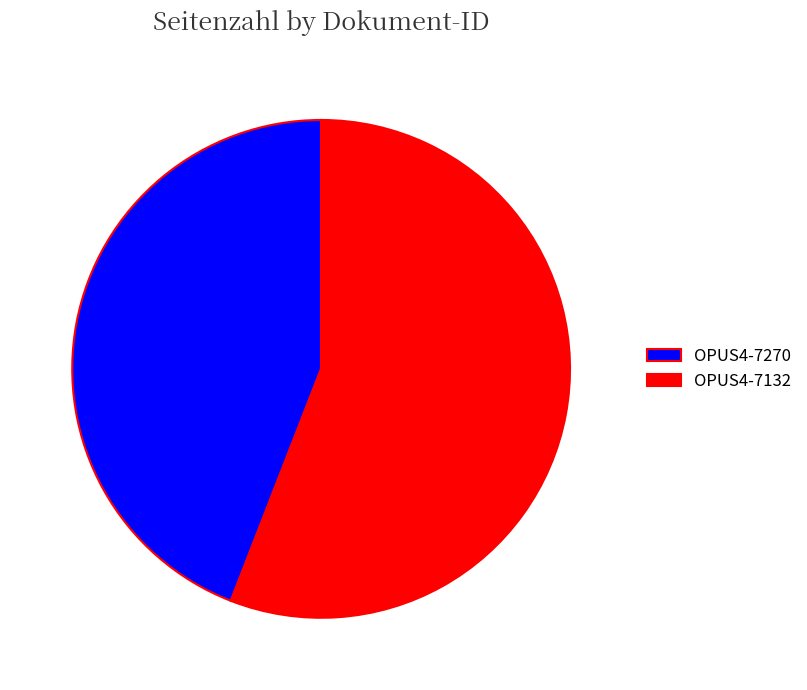

Do OPUS4-7270 and OPUS4-7132 together represent more than half of the pie?

Yes